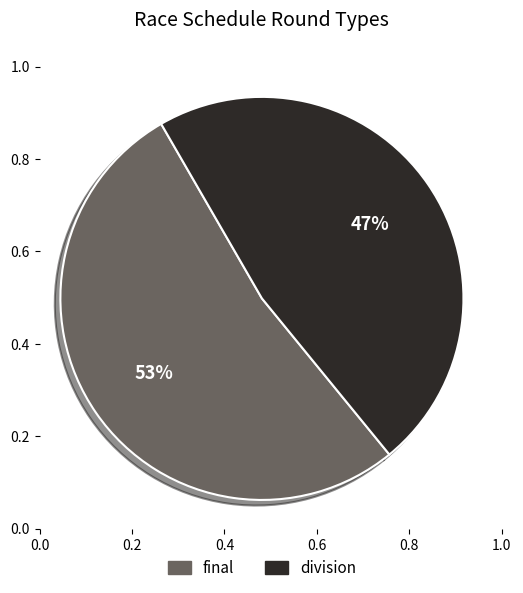

What percentage is the division slice, to the nearest percent?

47%